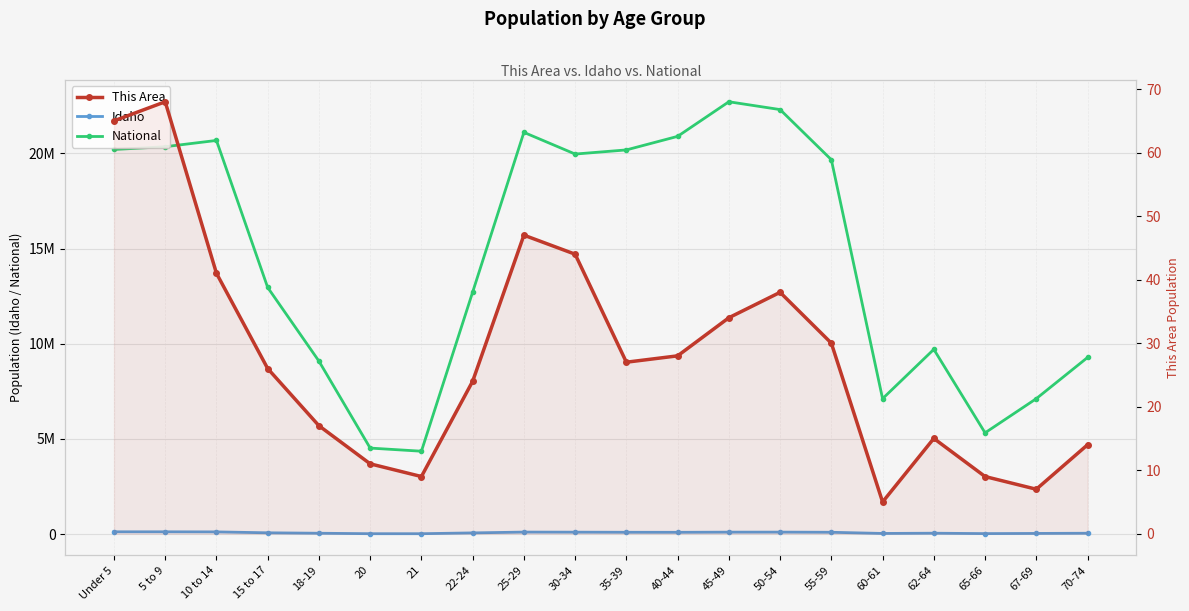

True or false: This Area and National intersect in this chart.

False